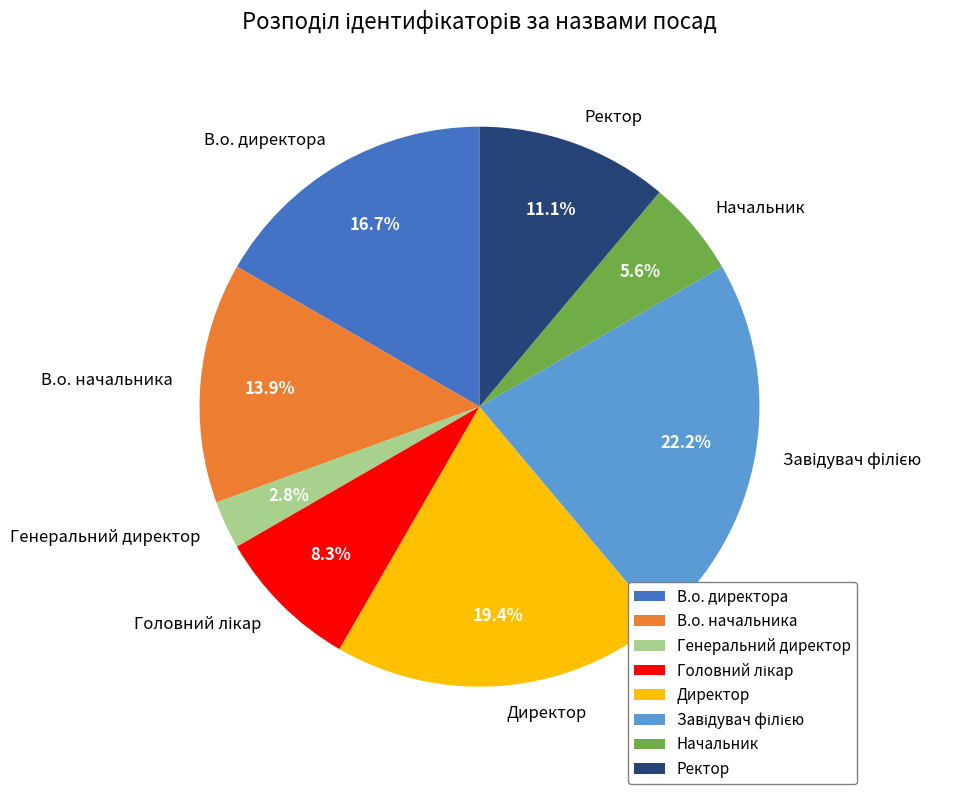

To the nearest percent, what is the difference between the largest and smallest slice percentages?

19%